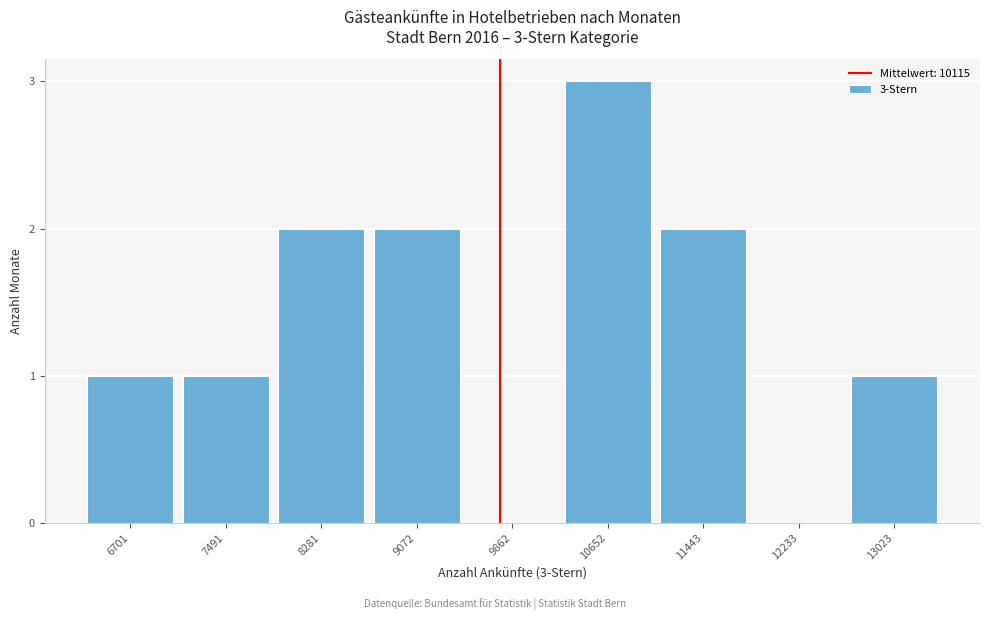

Reading right to left, extract all data points from this chart.

13023=1	12233=0	11443=2	10652=3	9862=0	9072=2	8281=2	7491=1	6701=1